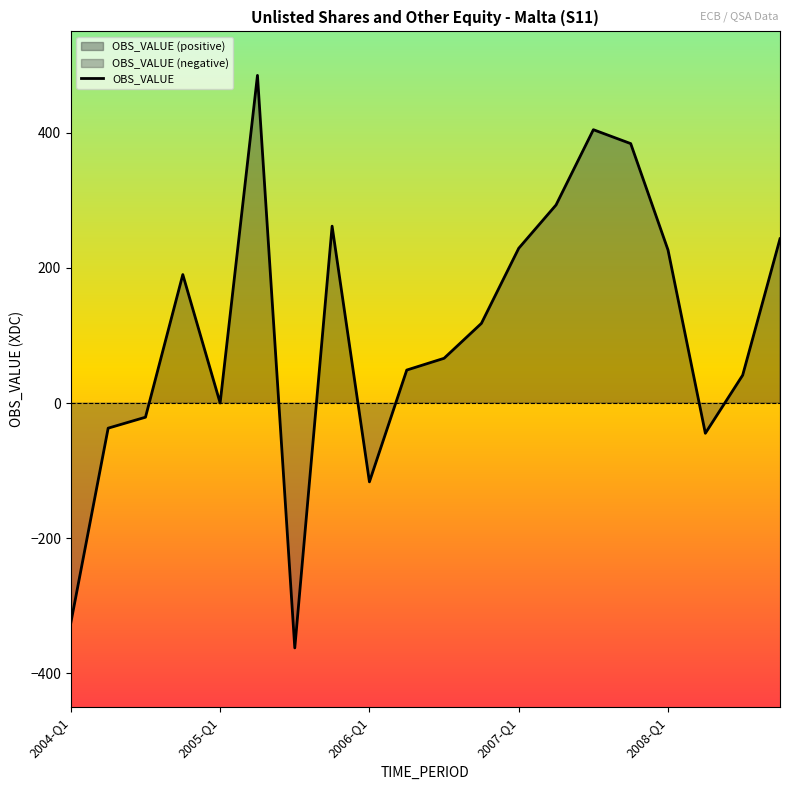

What is the minimum value for OBS_VALUE?

-362.3